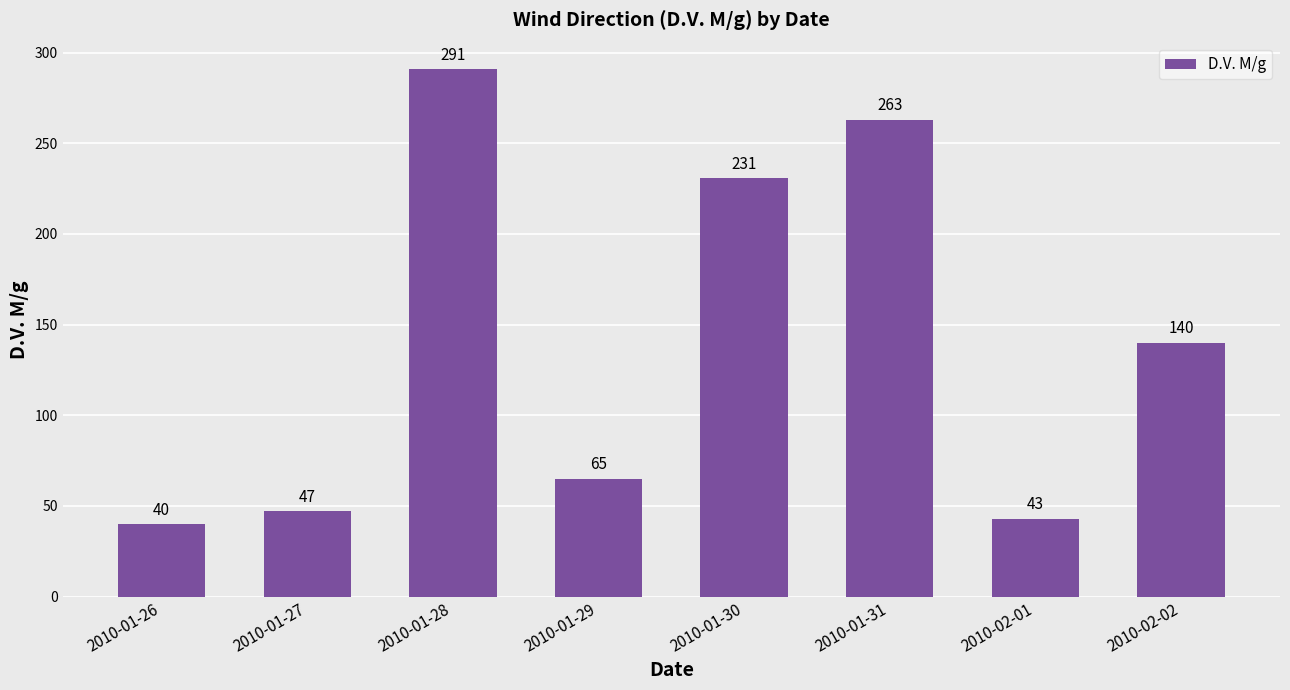

Rank the categories by value from highest to lowest.

2010-01-28, 2010-01-31, 2010-01-30, 2010-02-02, 2010-01-29, 2010-01-27, 2010-02-01, 2010-01-26